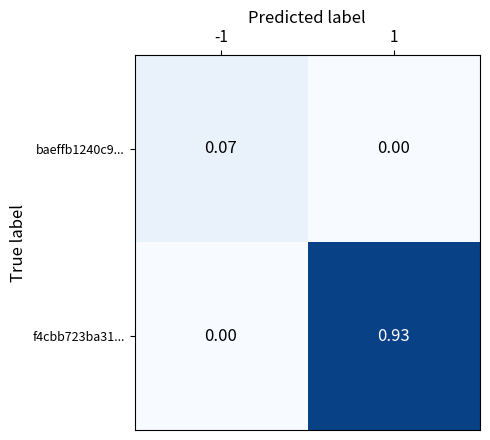

At how many categories does at least one series exceed 0?

2